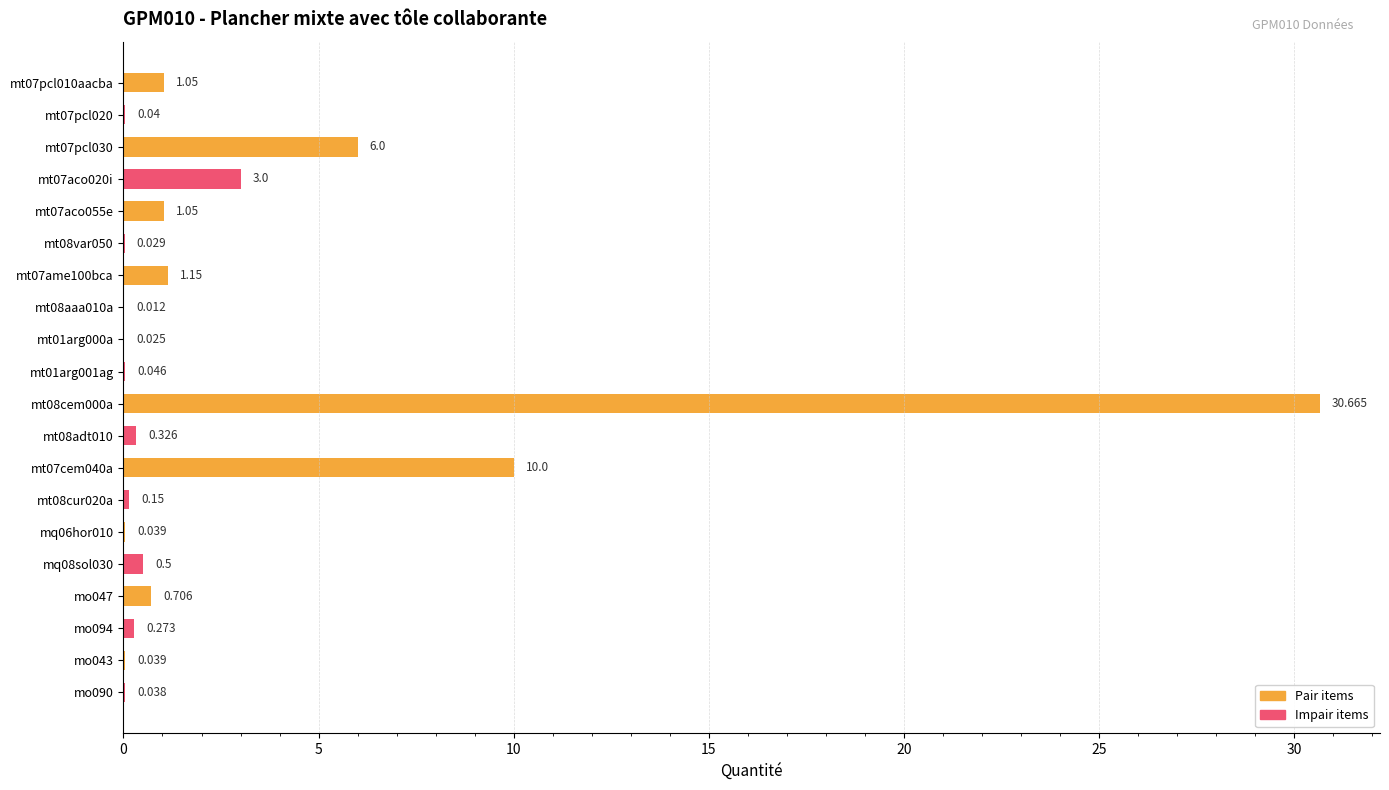

What is the sum of all Impair items values?

4.4